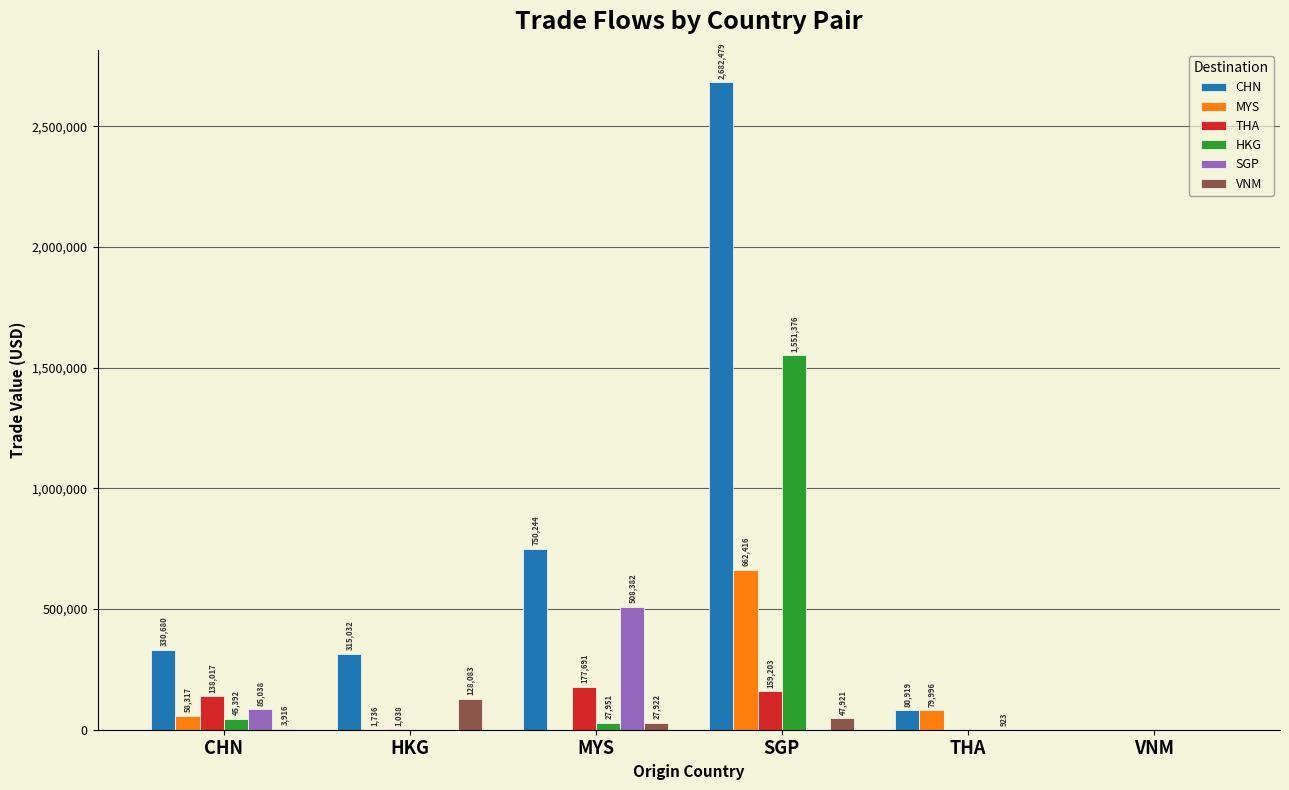

Reading left to right, extract all data points from this chart.

CHN: 330680	315032	750244	2682479	80919	0
MYS: 58317	1736	0	662416	79996	0
THA: 138017	1038	177691	159203	0	0
HKG: 45392	0	27951	1551376	0	0
SGP: 85038	0	508382	0	923	0
VNM: 3916	128083	27922	47921	0	0